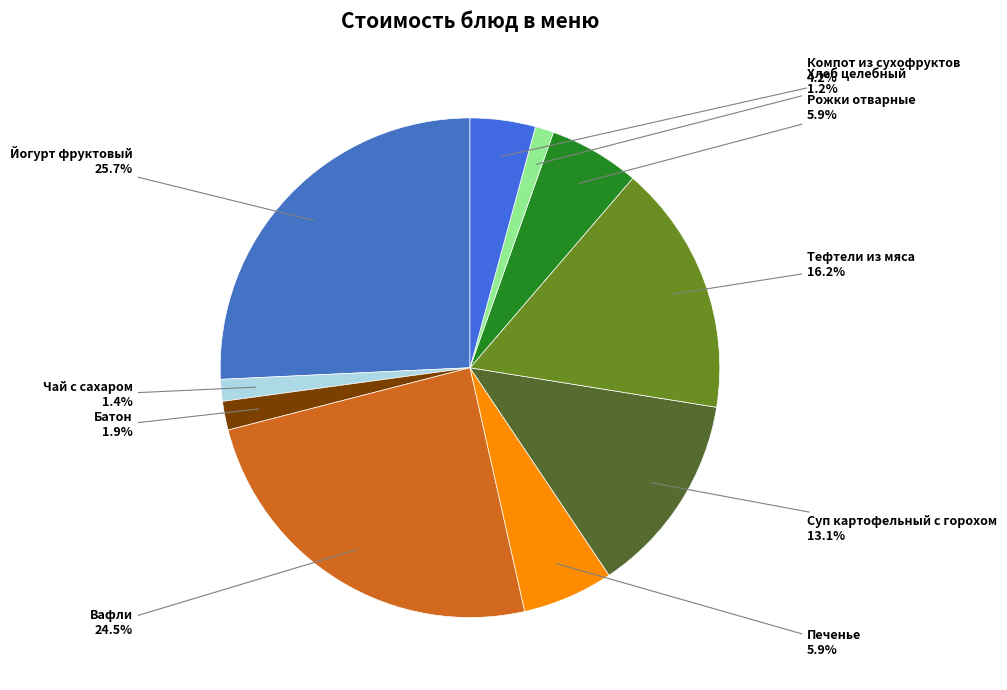

How many slices are in this pie chart?

10